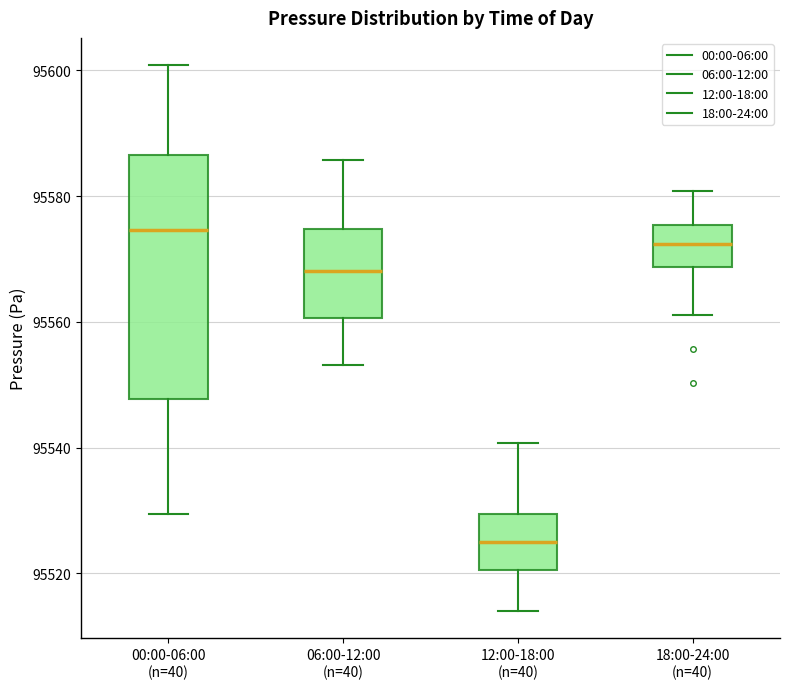

Which box is the tallest, from its lower edge to its upper edge?

00:00-06:00 (n=40)